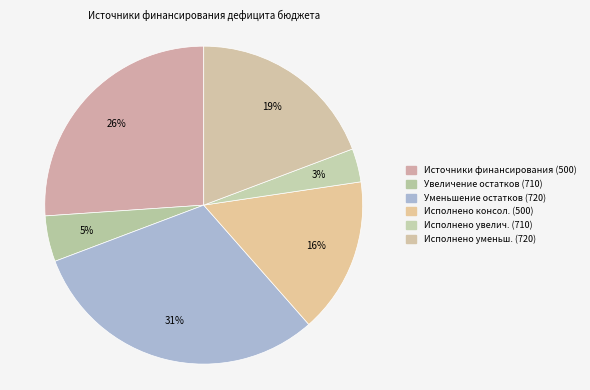

Which category has the biggest portion of the pie?

Уменьшение остатков (720)